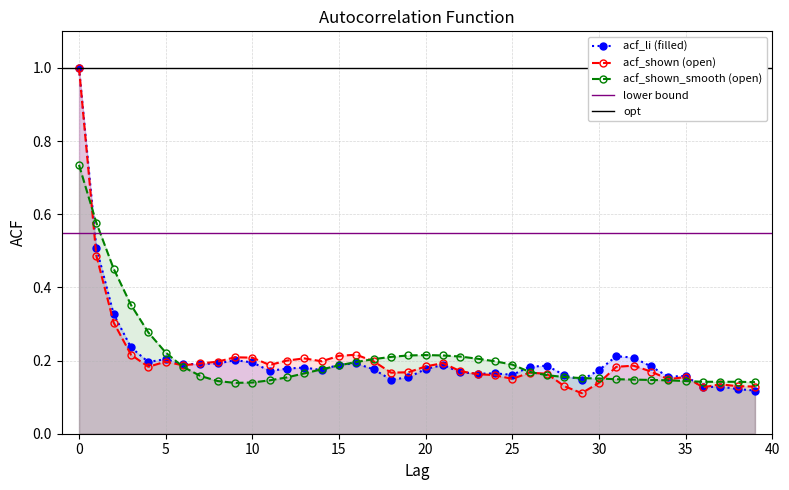

Rank the series by their average value, from highest to lowest.

acf_shown_smooth, acf_li, acf_shown